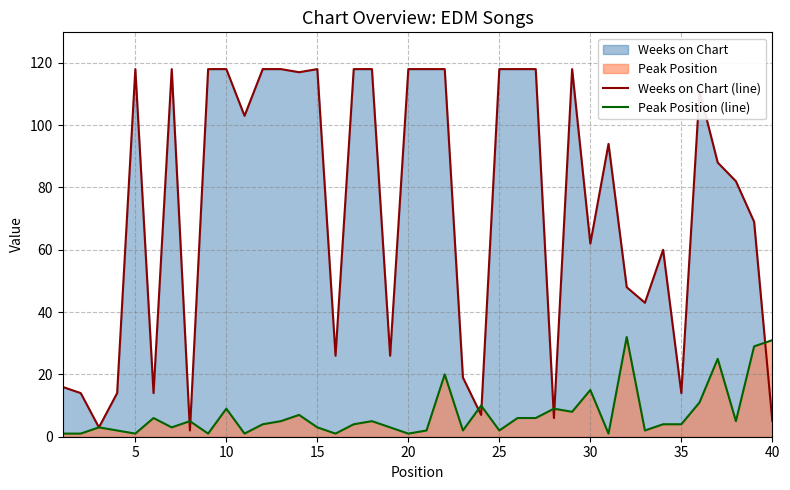

What is the value of the Peak Position (line) point at the 35th from the left?

4